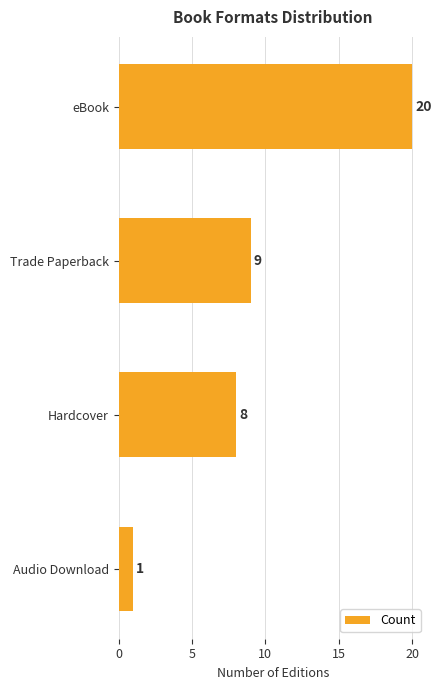

What is the greatest value displayed?

20